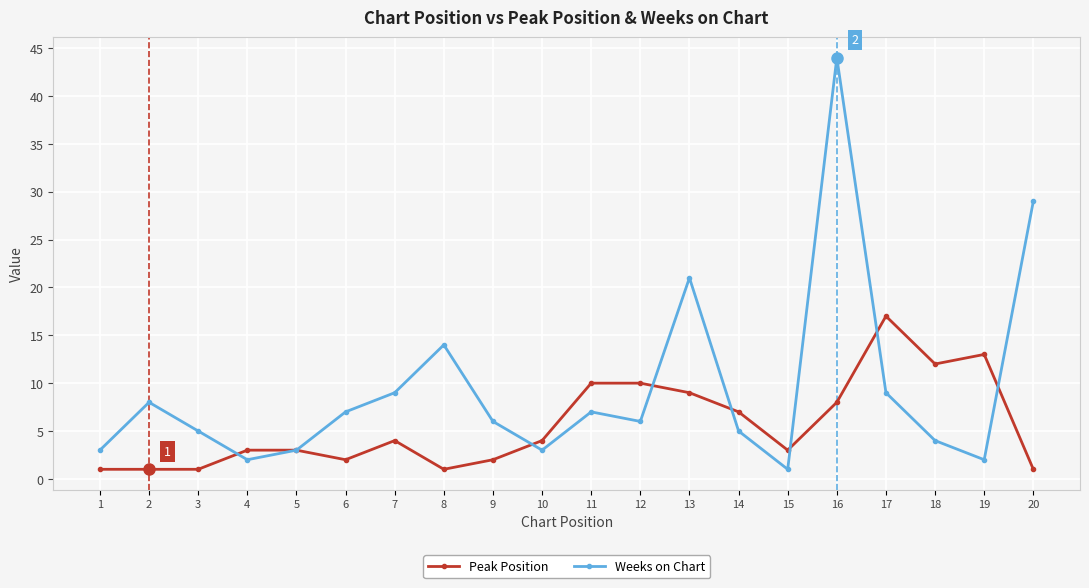

What is the sum of all Weeks on Chart values?

188